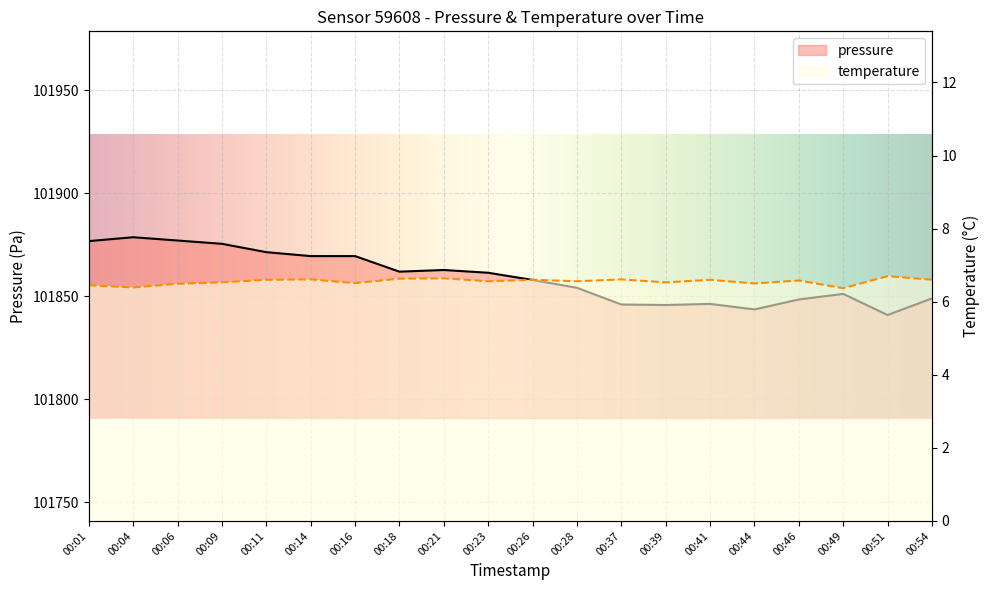

Read the pressure value at 00:41.

101846.3